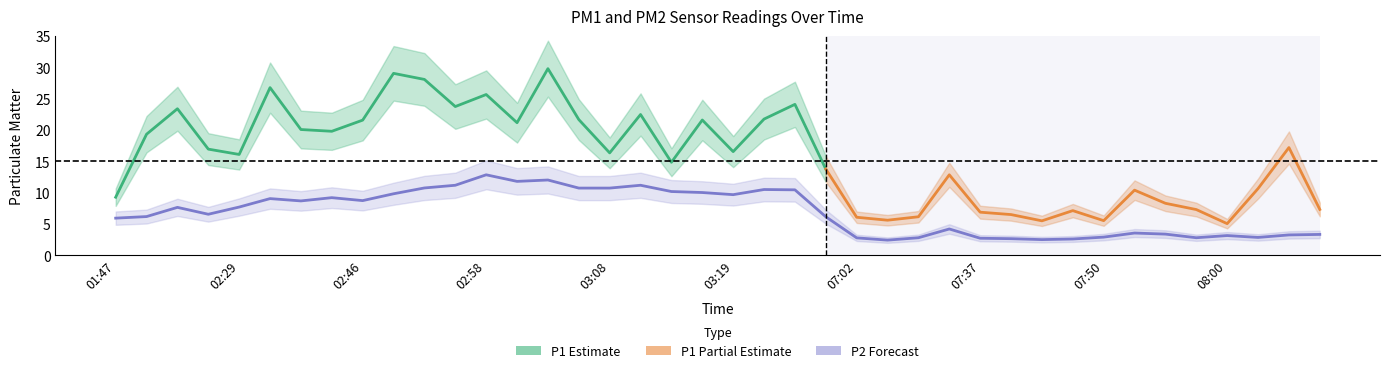

True or false: the data shows 4.2 at 25.

False